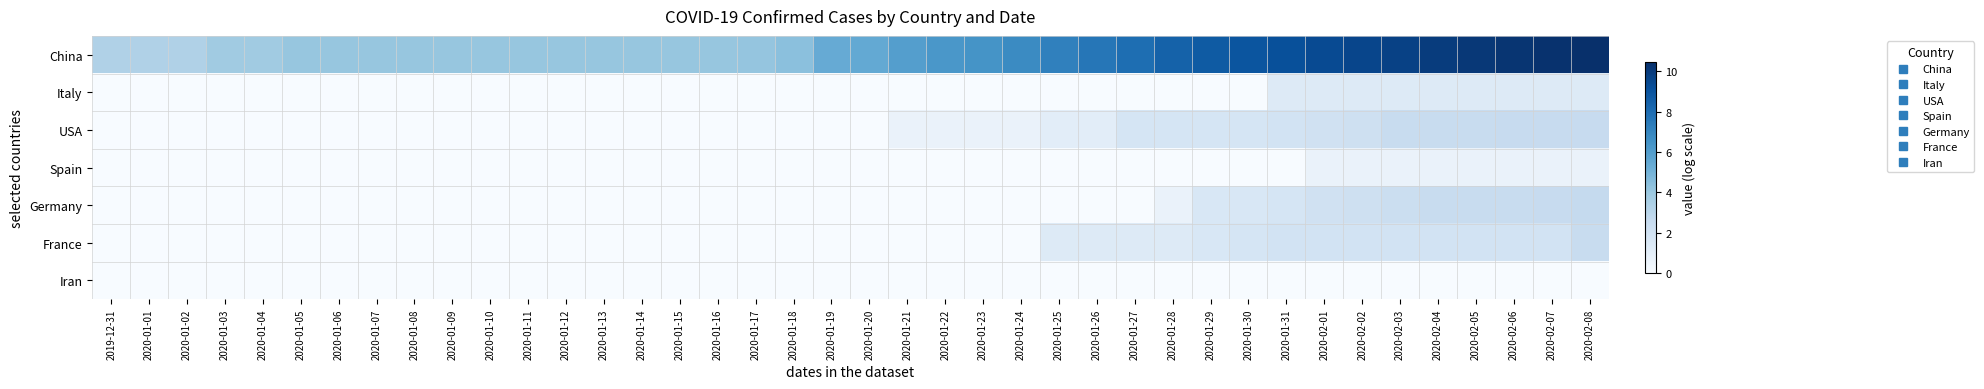

Reading right to left, what are all the values shown in this chart?

China: 2020-02-08=10.5	2020-02-07=10.3	2020-02-06=10.2	2020-02-05=10.1	2020-02-04=9.9	2020-02-03=9.8	2020-02-02=9.6	2020-02-01=9.4	2020-01-31=9.2	2020-01-30=9.0	2020-01-29=8.7	2020-01-28=8.4	2020-01-27=7.9	2020-01-26=7.6	2020-01-25=7.2	2020-01-24=6.8	2020-01-23=6.4	2020-01-22=6.3	2020-01-21=6.0	2020-01-20=5.5	2020-01-19=5.4	2020-01-18=4.4	2020-01-17=4.2	2020-01-16=4.1	2020-01-15=4.1	2020-01-14=4.1	2020-01-13=4.1	2020-01-12=4.1	2020-01-11=4.1	2020-01-10=4.1	2020-01-09=4.1	2020-01-08=4.1	2020-01-07=4.1	2020-01-06=4.1	2020-01-05=4.1	2020-01-04=3.8	2020-01-03=3.8	2020-01-02=3.3	2020-01-01=3.3	2019-12-31=3.3
Italy: 2020-02-08=1.4	2020-02-07=1.4	2020-02-06=1.4	2020-02-05=1.4	2020-02-04=1.4	2020-02-03=1.4	2020-02-02=1.4	2020-02-01=1.4	2020-01-31=1.4	2020-01-30=0.0	2020-01-29=0.0	2020-01-28=0.0	2020-01-27=0.0	2020-01-26=0.0	2020-01-25=0.0	2020-01-24=0.0	2020-01-23=0.0	2020-01-22=0.0	2020-01-21=0.0	2020-01-20=0.0	2020-01-19=0.0	2020-01-18=0.0	2020-01-17=0.0	2020-01-16=0.0	2020-01-15=0.0	2020-01-14=0.0	2020-01-13=0.0	2020-01-12=0.0	2020-01-11=0.0	2020-01-10=0.0	2020-01-09=0.0	2020-01-08=0.0	2020-01-07=0.0	2020-01-06=0.0	2020-01-05=0.0	2020-01-04=0.0	2020-01-03=0.0	2020-01-02=0.0	2020-01-01=0.0	2019-12-31=0.0
USA: 2020-02-08=2.6	2020-02-07=2.6	2020-02-06=2.6	2020-02-05=2.5	2020-02-04=2.5	2020-02-03=2.5	2020-02-02=2.2	2020-02-01=2.1	2020-01-31=1.9	2020-01-30=1.8	2020-01-29=1.8	2020-01-28=1.8	2020-01-27=1.8	2020-01-26=1.1	2020-01-25=1.1	2020-01-24=0.7	2020-01-23=0.7	2020-01-22=0.7	2020-01-21=0.7	2020-01-20=0.0	2020-01-19=0.0	2020-01-18=0.0	2020-01-17=0.0	2020-01-16=0.0	2020-01-15=0.0	2020-01-14=0.0	2020-01-13=0.0	2020-01-12=0.0	2020-01-11=0.0	2020-01-10=0.0	2020-01-09=0.0	2020-01-08=0.0	2020-01-07=0.0	2020-01-06=0.0	2020-01-05=0.0	2020-01-04=0.0	2020-01-03=0.0	2020-01-02=0.0	2020-01-01=0.0	2019-12-31=0.0
Spain: 2020-02-08=0.7	2020-02-07=0.7	2020-02-06=0.7	2020-02-05=0.7	2020-02-04=0.7	2020-02-03=0.7	2020-02-02=0.7	2020-02-01=0.7	2020-01-31=0.0	2020-01-30=0.0	2020-01-29=0.0	2020-01-28=0.0	2020-01-27=0.0	2020-01-26=0.0	2020-01-25=0.0	2020-01-24=0.0	2020-01-23=0.0	2020-01-22=0.0	2020-01-21=0.0	2020-01-20=0.0	2020-01-19=0.0	2020-01-18=0.0	2020-01-17=0.0	2020-01-16=0.0	2020-01-15=0.0	2020-01-14=0.0	2020-01-13=0.0	2020-01-12=0.0	2020-01-11=0.0	2020-01-10=0.0	2020-01-09=0.0	2020-01-08=0.0	2020-01-07=0.0	2020-01-06=0.0	2020-01-05=0.0	2020-01-04=0.0	2020-01-03=0.0	2020-01-02=0.0	2020-01-01=0.0	2019-12-31=0.0
Germany: 2020-02-08=2.6	2020-02-07=2.6	2020-02-06=2.5	2020-02-05=2.5	2020-02-04=2.5	2020-02-03=2.3	2020-02-02=2.2	2020-02-01=2.1	2020-01-31=1.8	2020-01-30=1.6	2020-01-29=1.6	2020-01-28=0.7	2020-01-27=0.0	2020-01-26=0.0	2020-01-25=0.0	2020-01-24=0.0	2020-01-23=0.0	2020-01-22=0.0	2020-01-21=0.0	2020-01-20=0.0	2020-01-19=0.0	2020-01-18=0.0	2020-01-17=0.0	2020-01-16=0.0	2020-01-15=0.0	2020-01-14=0.0	2020-01-13=0.0	2020-01-12=0.0	2020-01-11=0.0	2020-01-10=0.0	2020-01-09=0.0	2020-01-08=0.0	2020-01-07=0.0	2020-01-06=0.0	2020-01-05=0.0	2020-01-04=0.0	2020-01-03=0.0	2020-01-02=0.0	2020-01-01=0.0	2019-12-31=0.0
France: 2020-02-08=2.5	2020-02-07=1.9	2020-02-06=1.9	2020-02-05=1.9	2020-02-04=1.9	2020-02-03=1.9	2020-02-02=1.9	2020-02-01=1.9	2020-01-31=1.9	2020-01-30=1.8	2020-01-29=1.6	2020-01-28=1.4	2020-01-27=1.4	2020-01-26=1.4	2020-01-25=1.4	2020-01-24=0.0	2020-01-23=0.0	2020-01-22=0.0	2020-01-21=0.0	2020-01-20=0.0	2020-01-19=0.0	2020-01-18=0.0	2020-01-17=0.0	2020-01-16=0.0	2020-01-15=0.0	2020-01-14=0.0	2020-01-13=0.0	2020-01-12=0.0	2020-01-11=0.0	2020-01-10=0.0	2020-01-09=0.0	2020-01-08=0.0	2020-01-07=0.0	2020-01-06=0.0	2020-01-05=0.0	2020-01-04=0.0	2020-01-03=0.0	2020-01-02=0.0	2020-01-01=0.0	2019-12-31=0.0
Iran: 2020-02-08=0.0	2020-02-07=0.0	2020-02-06=0.0	2020-02-05=0.0	2020-02-04=0.0	2020-02-03=0.0	2020-02-02=0.0	2020-02-01=0.0	2020-01-31=0.0	2020-01-30=0.0	2020-01-29=0.0	2020-01-28=0.0	2020-01-27=0.0	2020-01-26=0.0	2020-01-25=0.0	2020-01-24=0.0	2020-01-23=0.0	2020-01-22=0.0	2020-01-21=0.0	2020-01-20=0.0	2020-01-19=0.0	2020-01-18=0.0	2020-01-17=0.0	2020-01-16=0.0	2020-01-15=0.0	2020-01-14=0.0	2020-01-13=0.0	2020-01-12=0.0	2020-01-11=0.0	2020-01-10=0.0	2020-01-09=0.0	2020-01-08=0.0	2020-01-07=0.0	2020-01-06=0.0	2020-01-05=0.0	2020-01-04=0.0	2020-01-03=0.0	2020-01-02=0.0	2020-01-01=0.0	2019-12-31=0.0